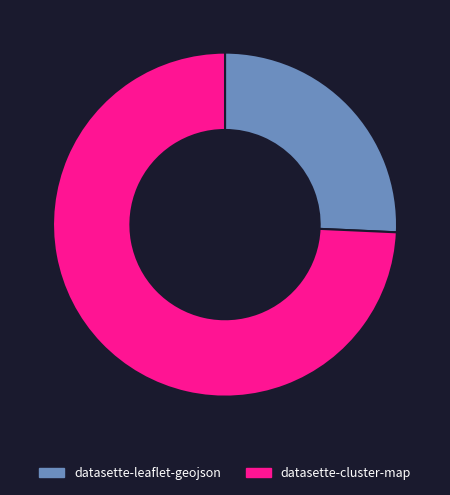

Does any single category account for the majority?

Yes